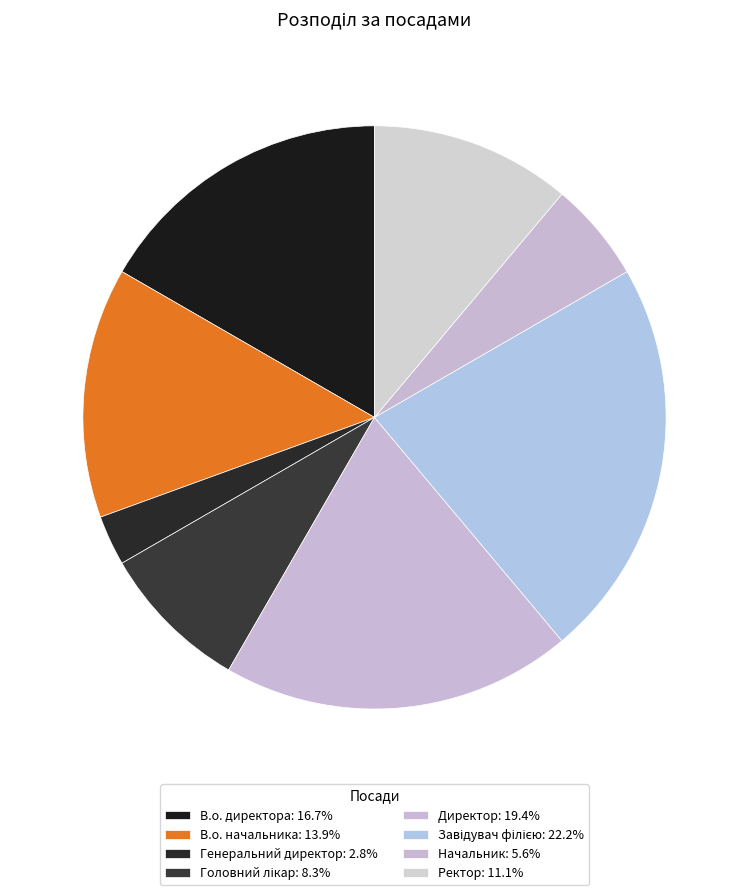

Is there any slice that represents more than half of the pie?

No